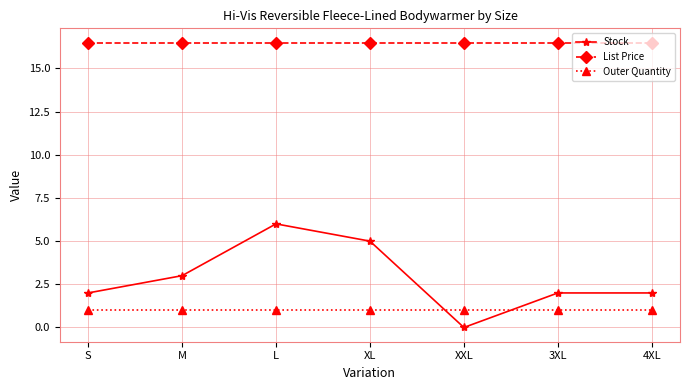

List the series in order of their peak value, lowest first.

Outer Quantity, Stock, List Price